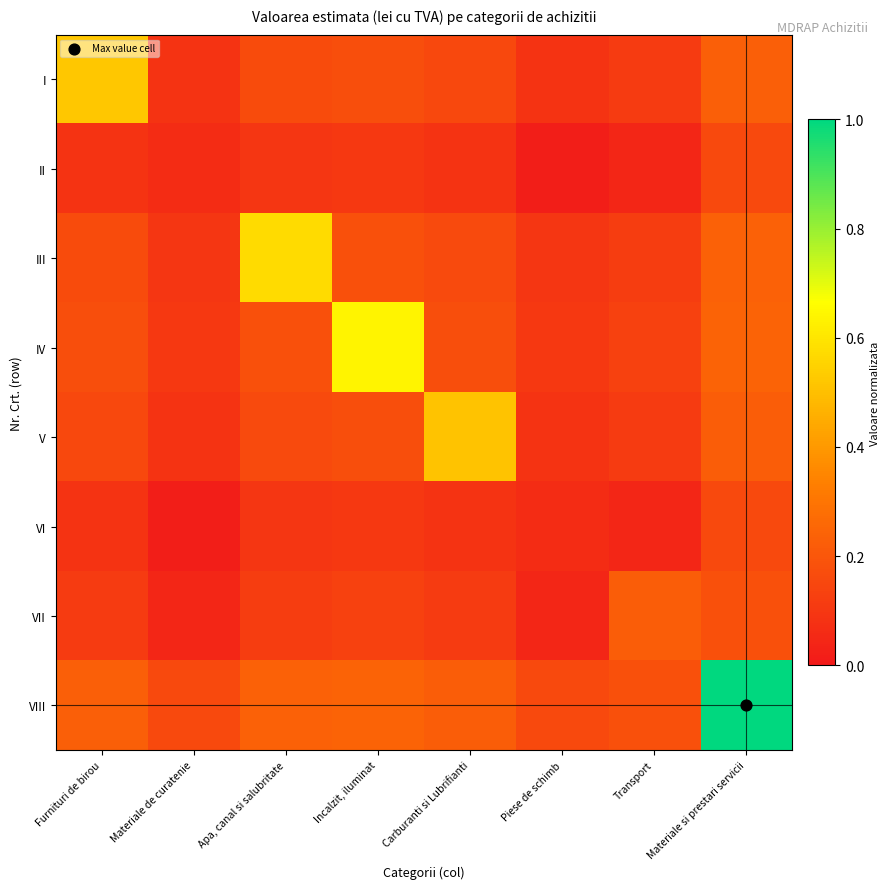

Which category has the highest value across all series?

Materiale si prestari servicii